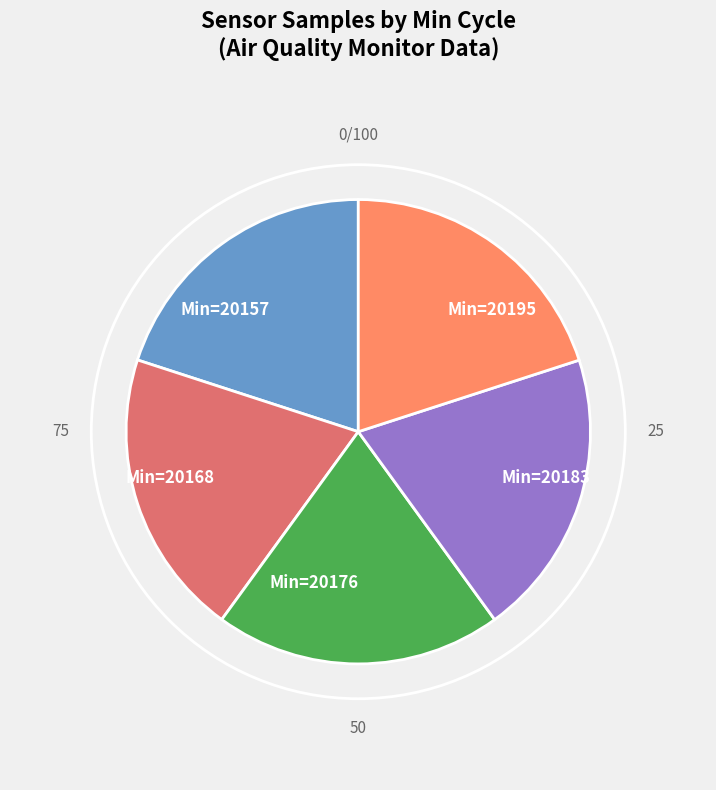

Do Min=20168 and Min=20183 together represent more than half of the pie?

No